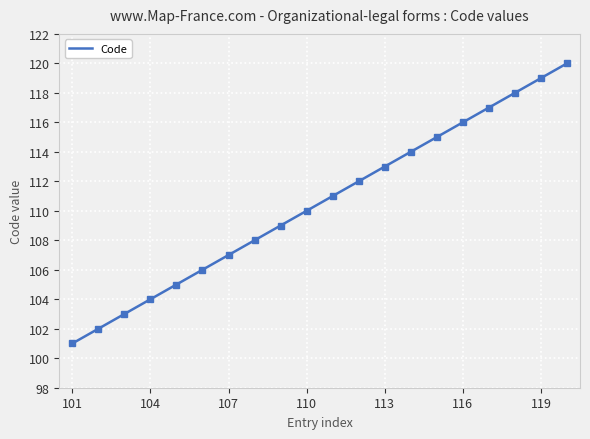

What is the difference between the maximum and minimum values?

19